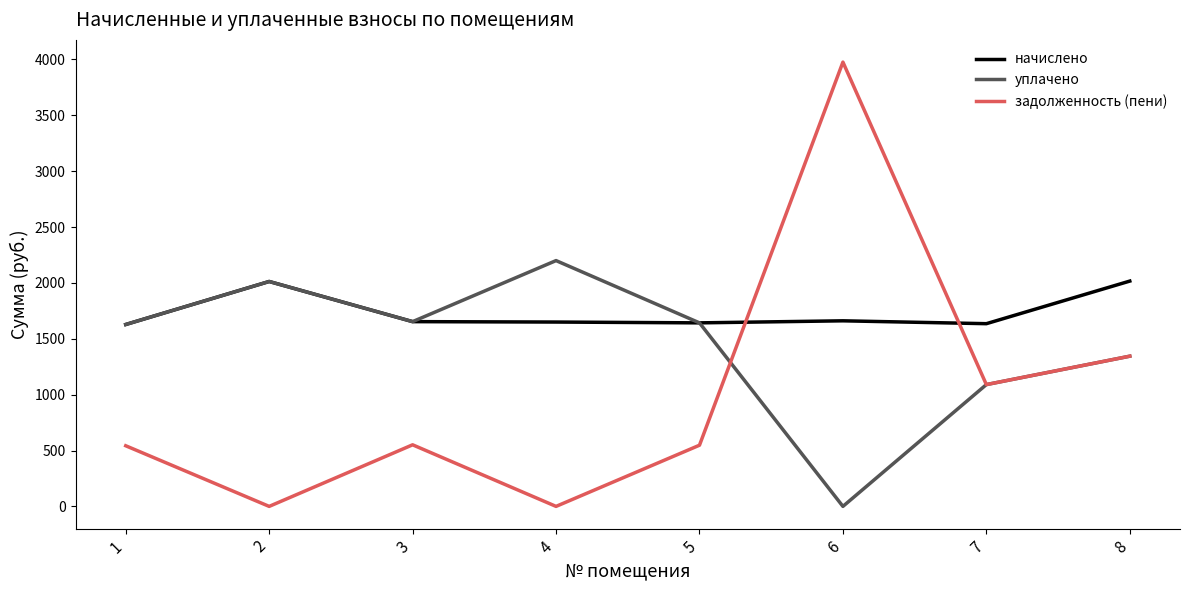

Which series has the largest range (max minus min)?

задолженность (пени)